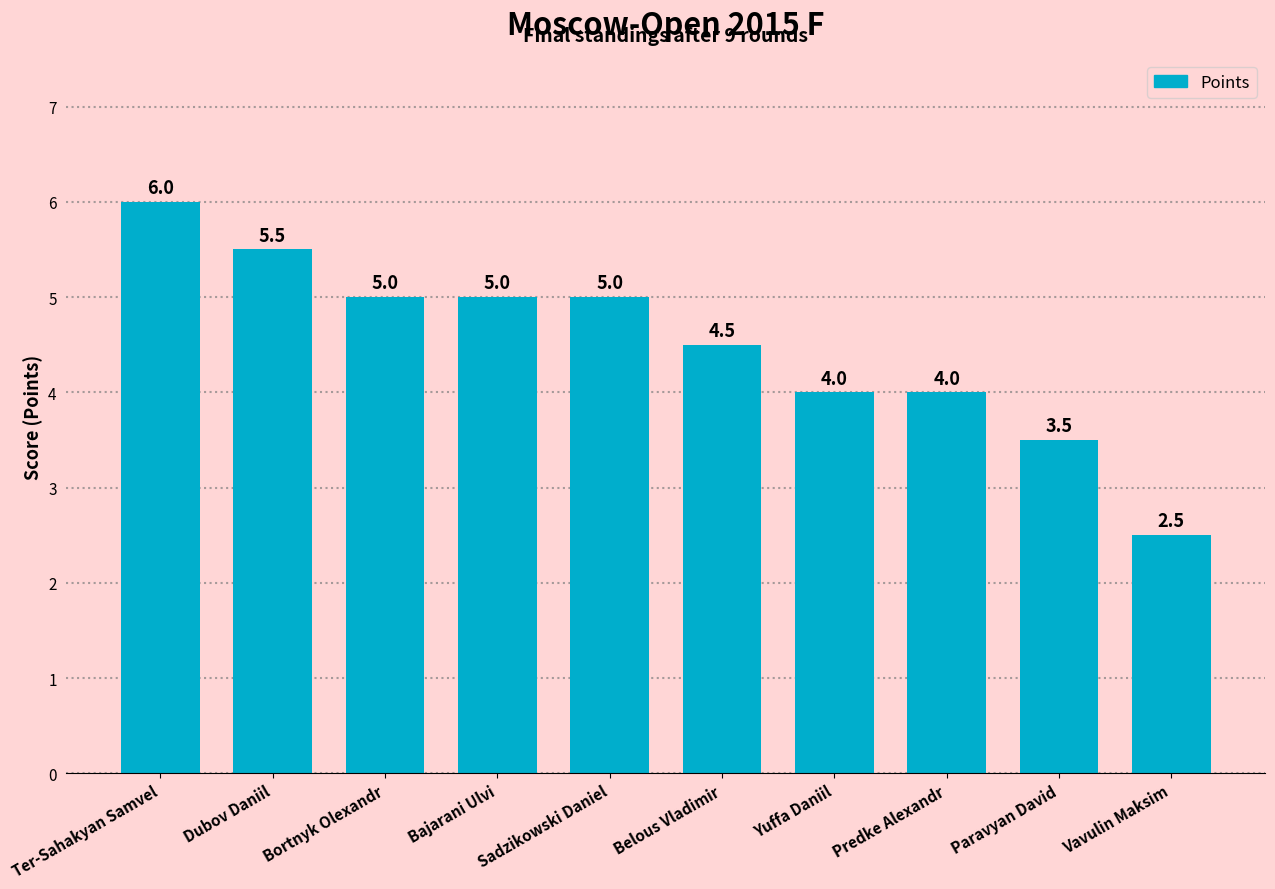

What is the change in value from Bortnyk Olexandr to Predke Alexandr?

-1.0